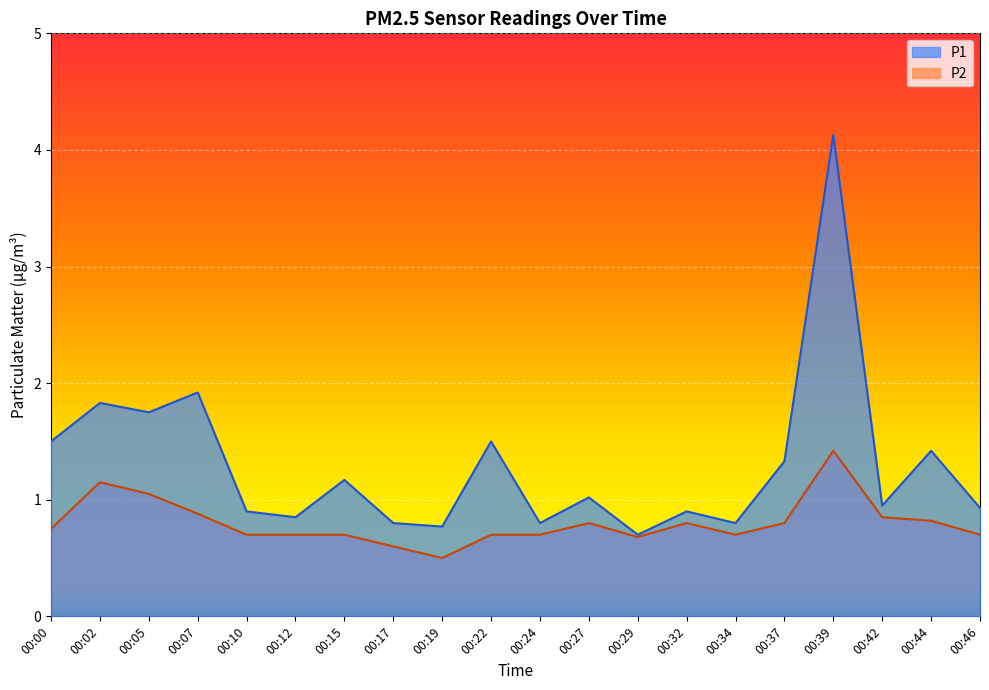

How many interior local peaks does the P2 series have?

4